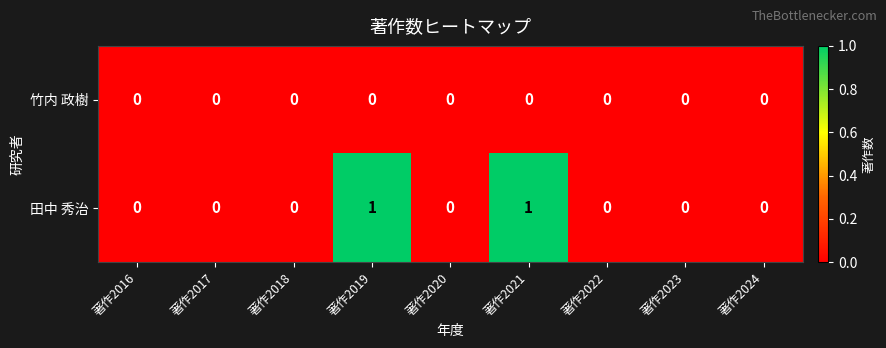

Is it true that 田中 秀治 equals 1 at 著作2024?

False